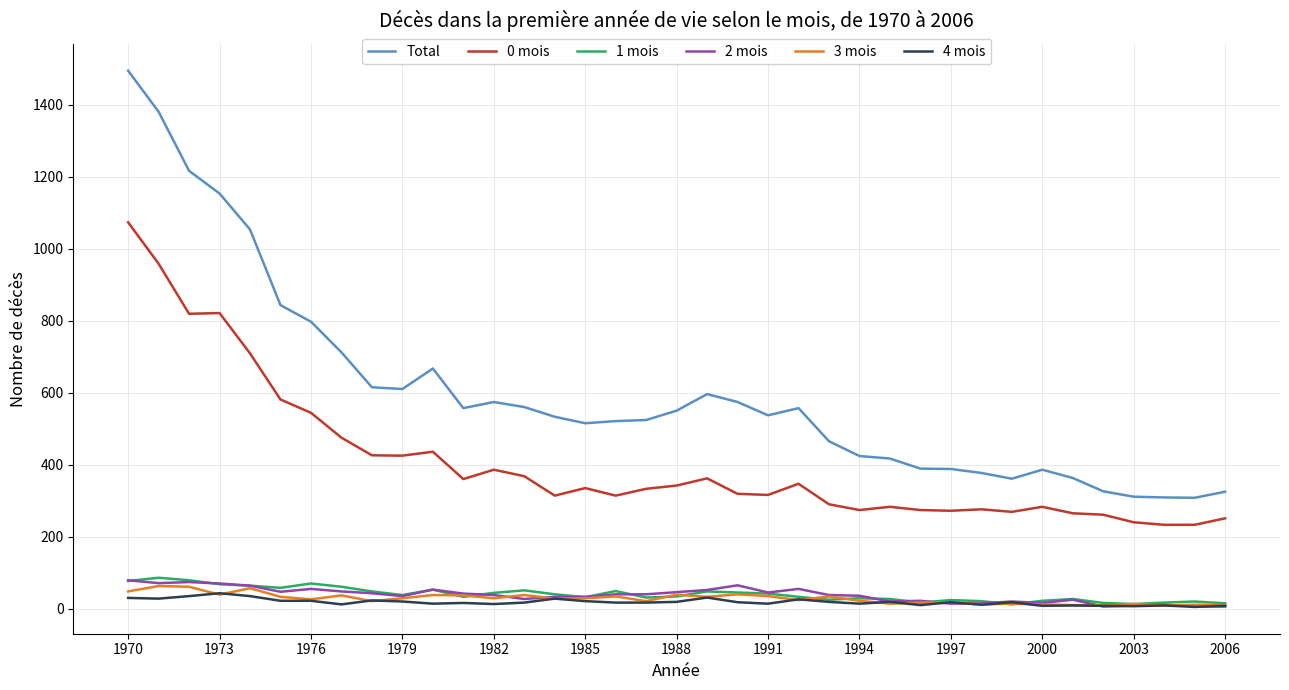

Which series has the widest spread of values?

Total